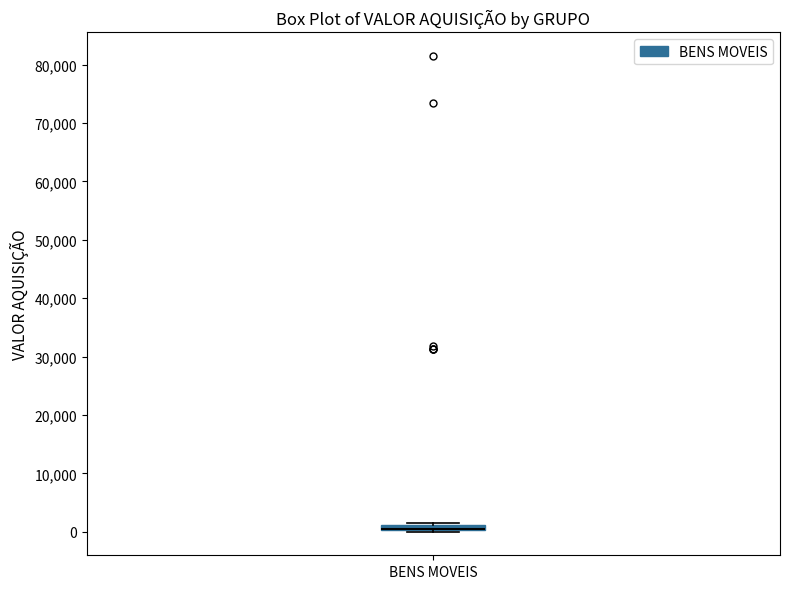

Where is the upper edge of the box for BENS MOVEIS on the y-axis? The values are not printed on the chart, so give them approximately, as read against the axis.

1000